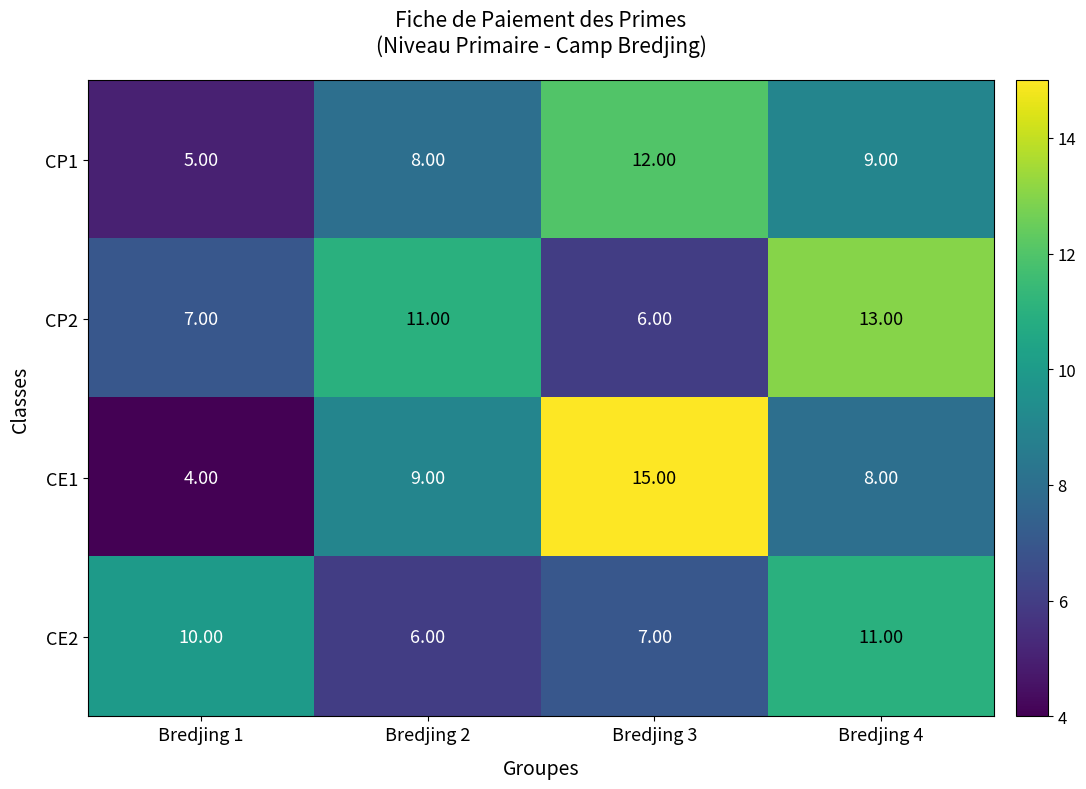

Which series has the largest total across all categories?

CP2